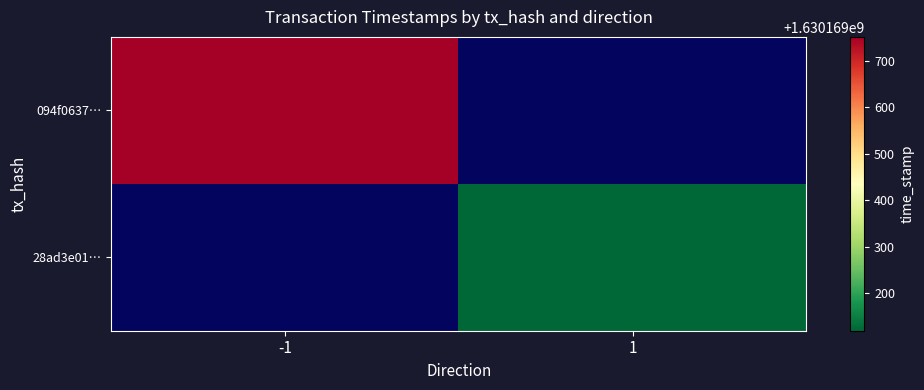

Rank the series at time_stamp from highest to lowest value.

094f06374d3228f26495971c03bc4ced2420bba, 28ad3e01efbb5b83bd1f84ab87479577bbcd8af